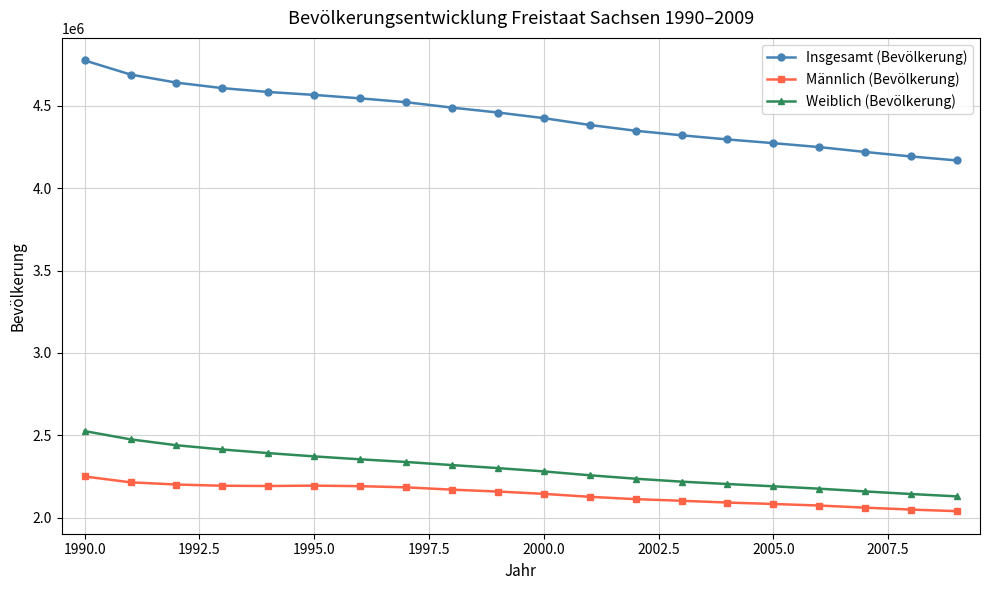

What is the value of the Insgesamt (Bevölkerung) point at the 19th from the left?

4192801